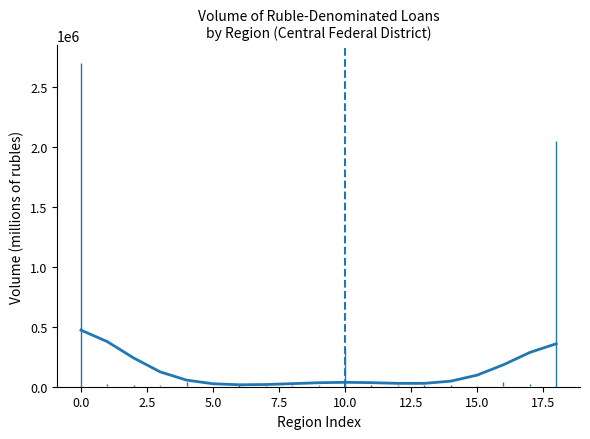

What is the average value?

130565.8